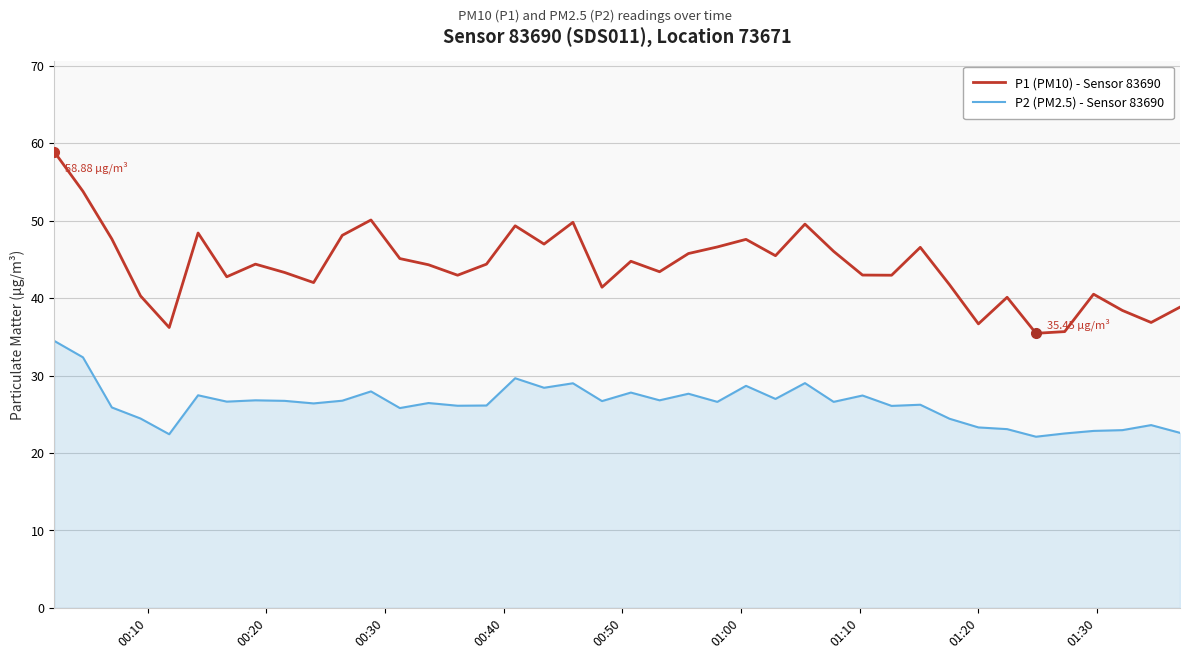

List the series in order of their peak value, highest first.

P1 (PM10) - Sensor 83690, P2 (PM2.5) - Sensor 83690